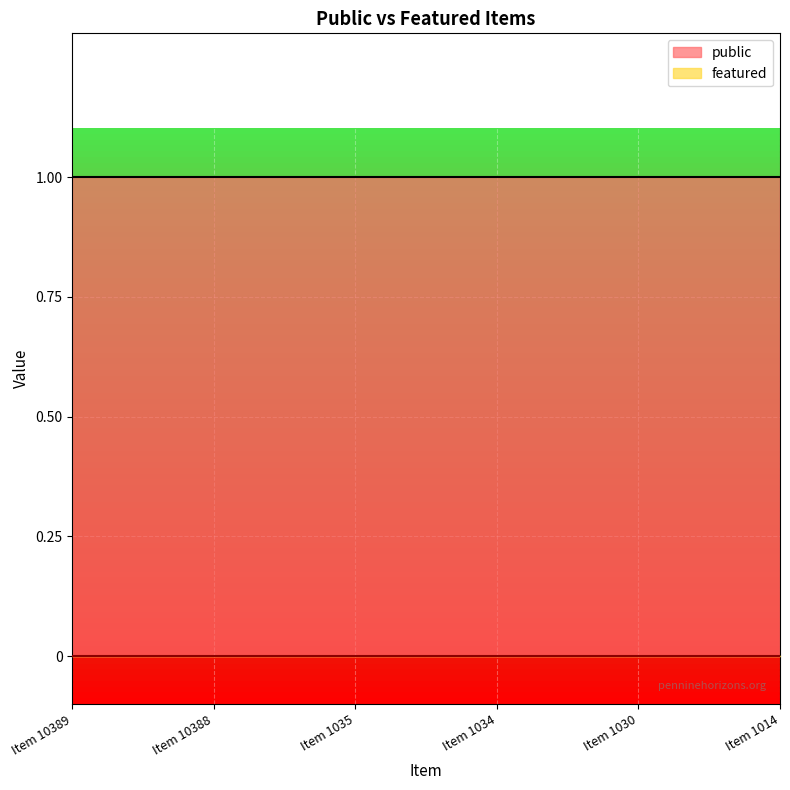

At Item 1035, list the series in order from smallest to largest.

featured, public